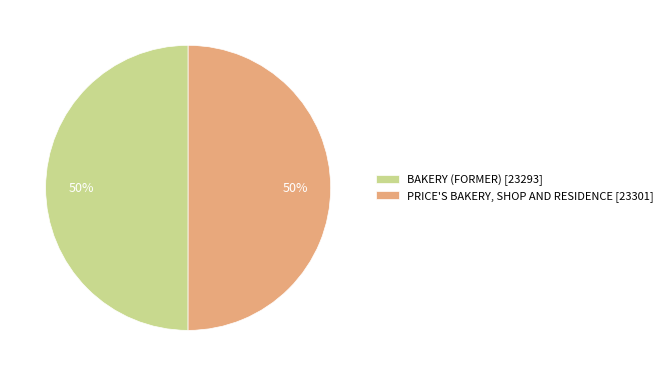

What percentage is the BAKERY (FORMER) slice, to the nearest percent?

50%